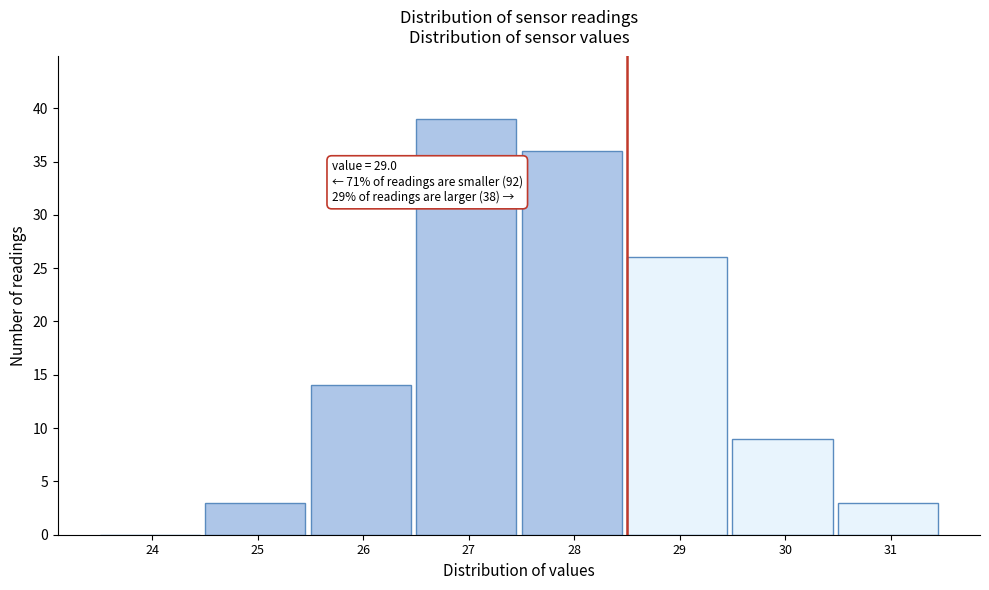

Reading right to left, extract all data points from this chart.

31=3	30=9	29=26	28=36	27=39	26=14	25=3	24=0